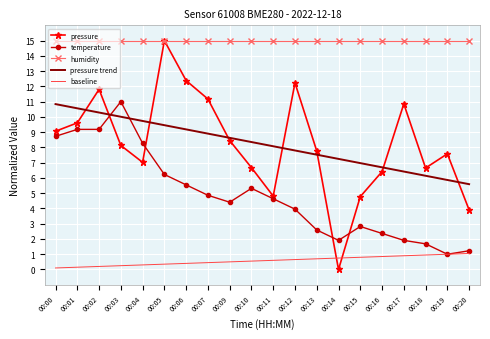

The value of humidity at 00:05 is 15.0. True or false?

True